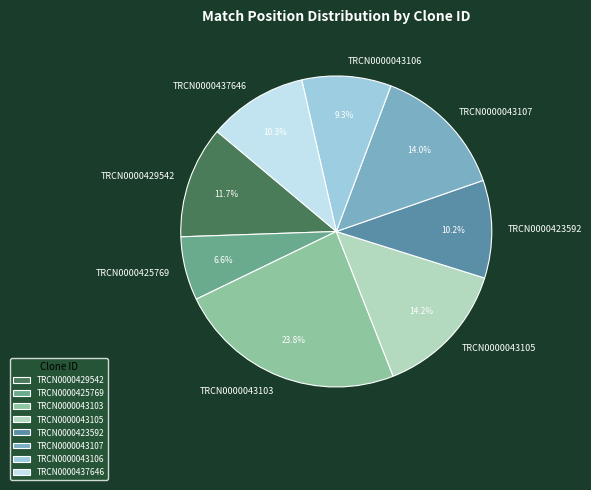

Which has a higher value, TRCN0000425769 or TRCN0000437646?

TRCN0000437646